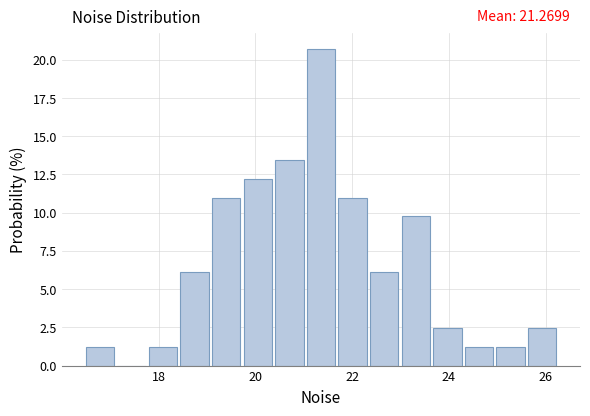

Read against the x-axis, roughly where is the centre of the tallest bar?

21.4